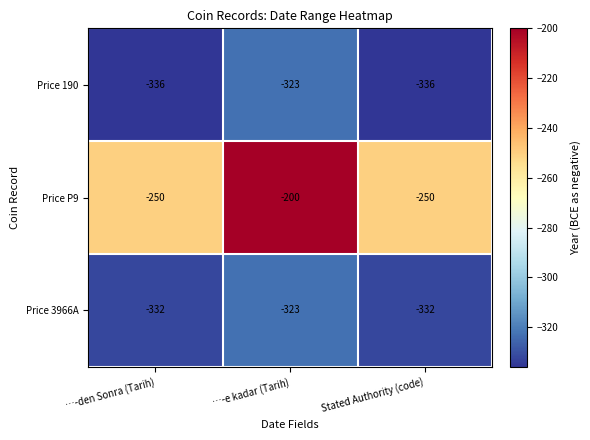

Reading right to left, what are all the values shown in this chart?

Price 190: -336	-323	-336
Price P9: -250	-200	-250
Price 3966A: -332	-323	-332